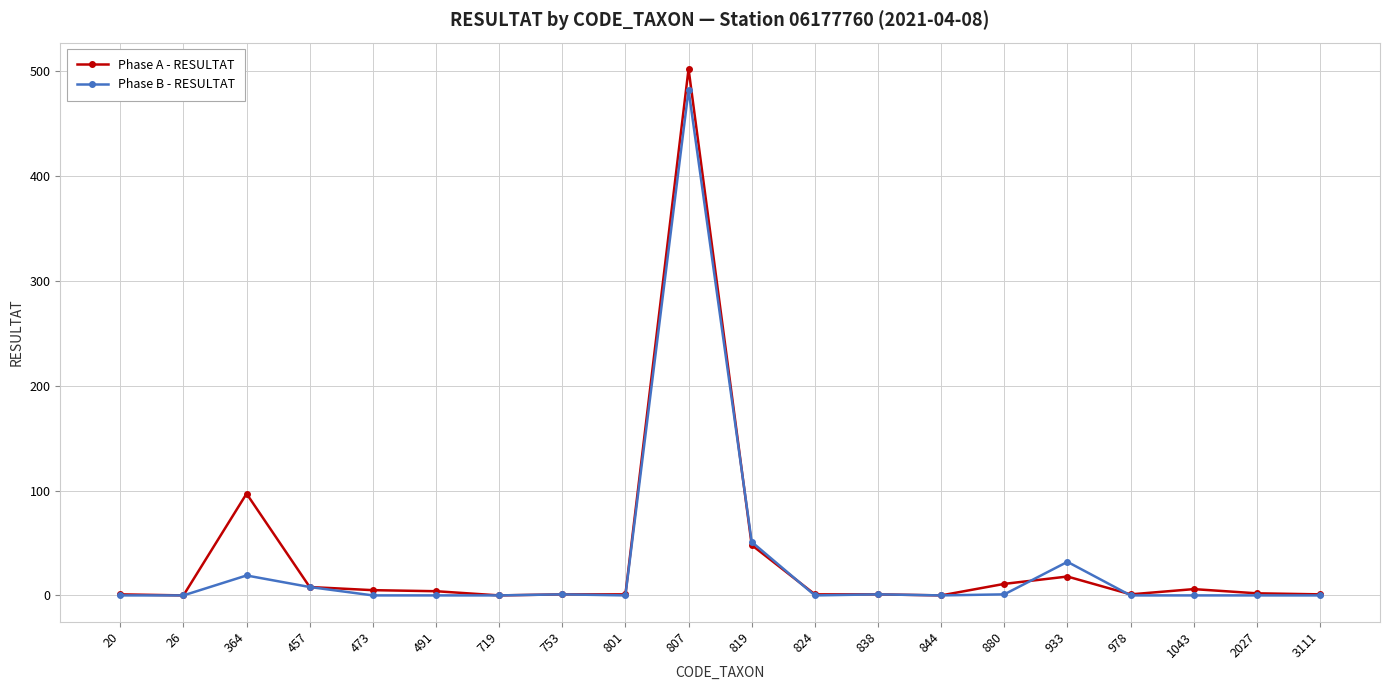

What is the sum of the Phase B - RESULTAT values at 819 and 491?

51